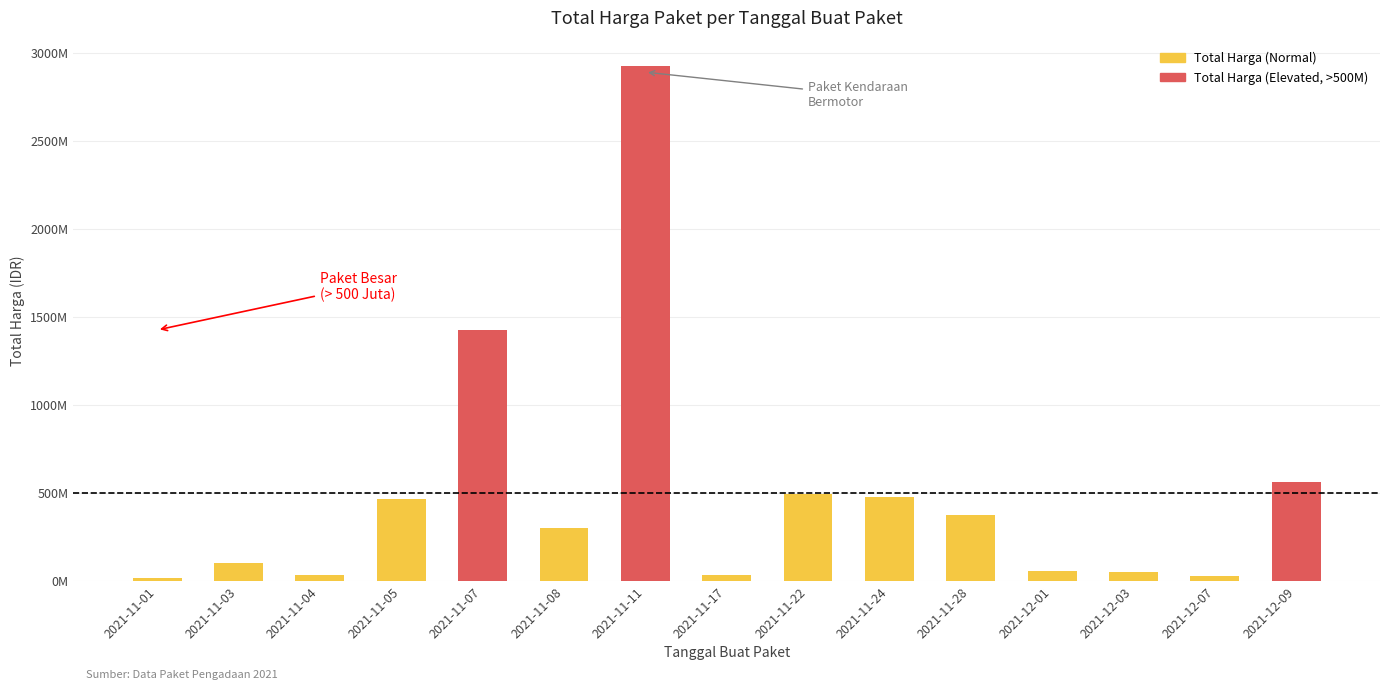

At 2021-11-04, list the series in order from largest to smallest.

Total Harga (Normal), Total Harga (Elevated)